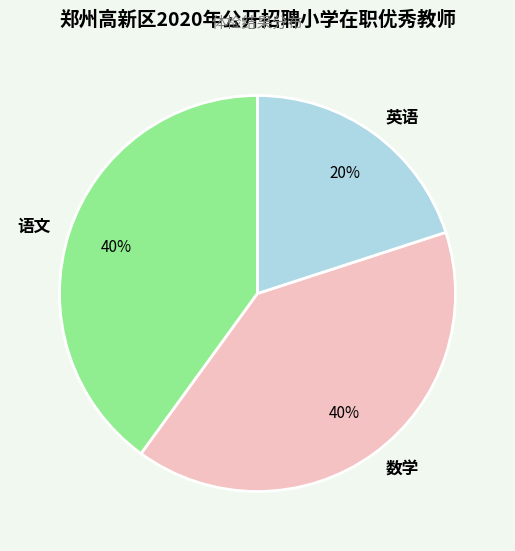

Does 语文 represent more than half of the total?

No